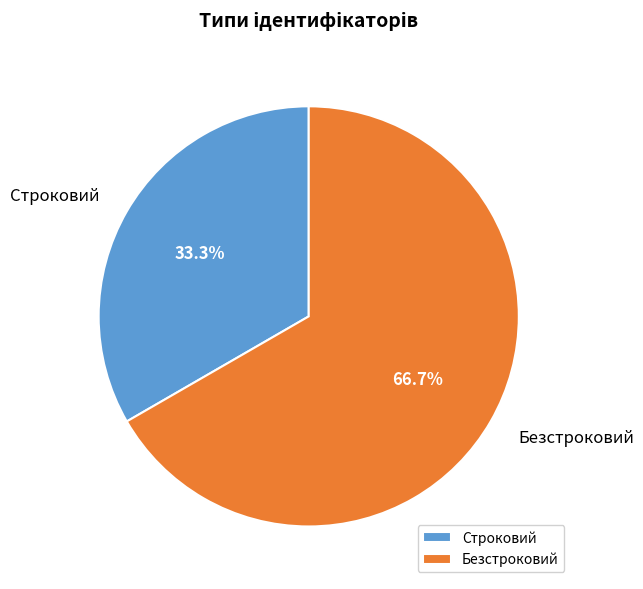

Between Строковий and Безстроковий, which is larger?

Безстроковий